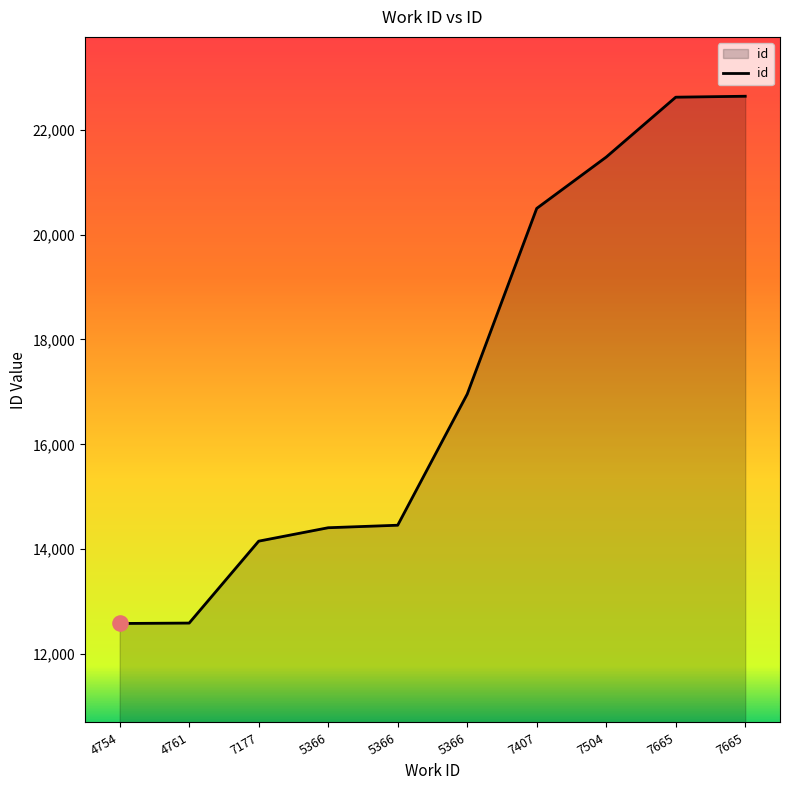

Is this an area chart (filled region under the line)?

Yes